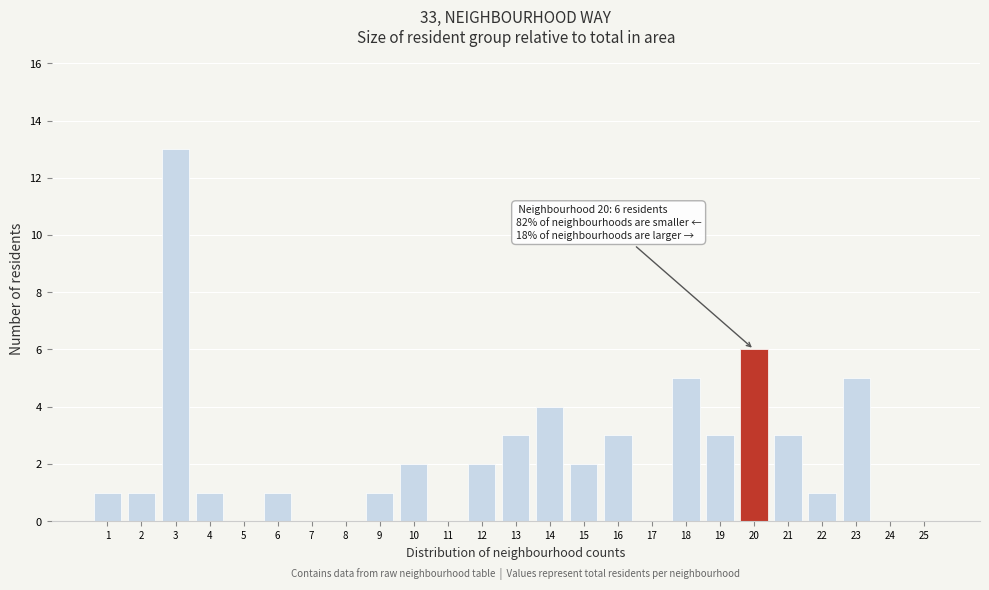

Reading left to right, list all the values displayed in this chart.

1=1	2=1	3=13	4=1	5=0	6=1	7=0	8=0	9=1	10=2	11=0	12=2	13=3	14=4	15=2	16=3	17=0	18=5	19=3	20=6	21=3	22=1	23=5	24=0	25=0